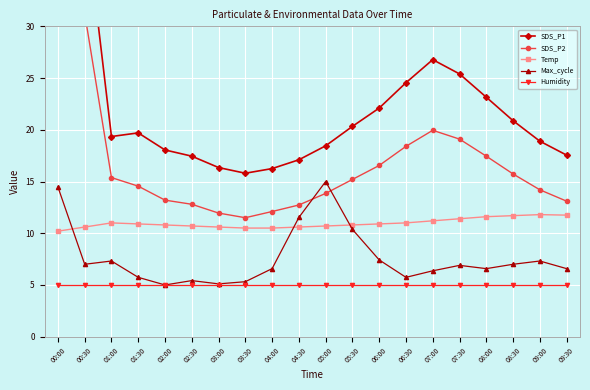

What value does the Temp series have at 02:30?

10.7